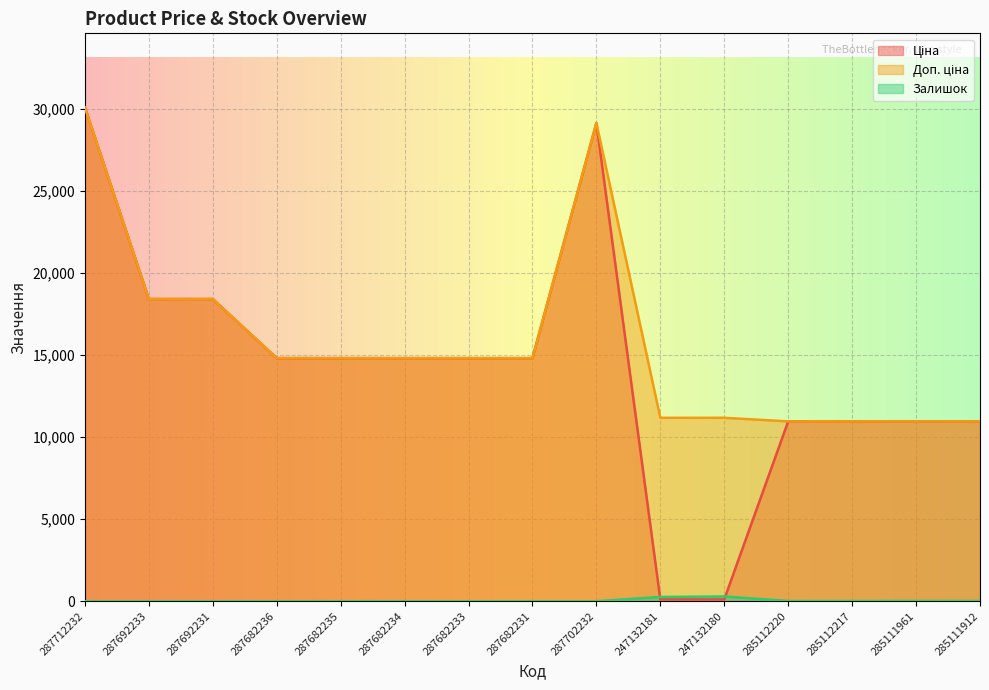

At which label does Ціна reach its minimum?

247132181